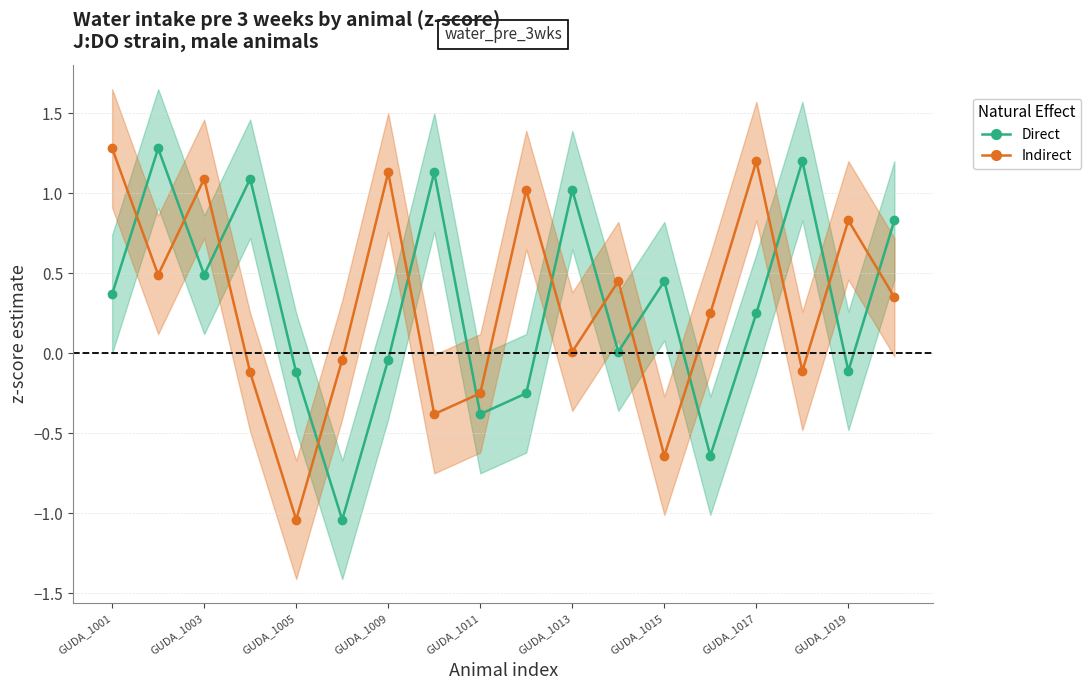

How many lines are shown in the chart?

2